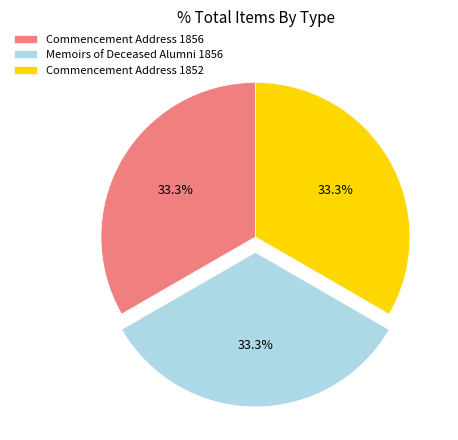

What portion of the pie excludes Commencement Address 1852?

66.7%